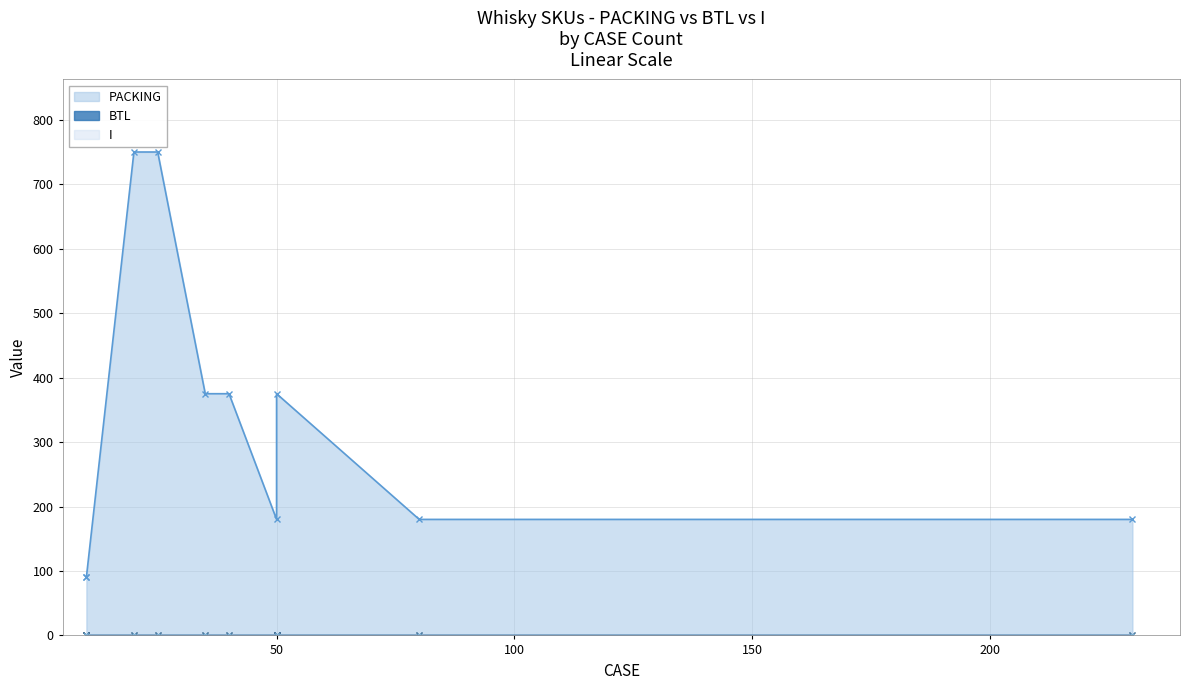

Between 25 and 40, which series saw the biggest shift?

PACKING